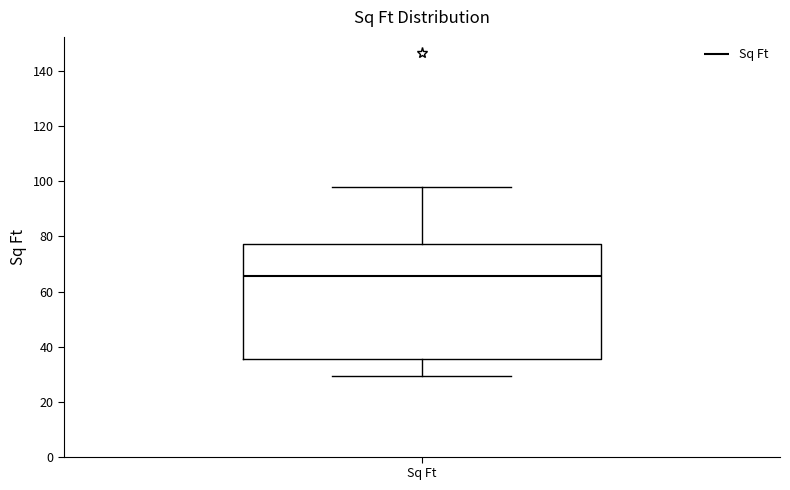

Read this box plot against the y-axis: the position of the median line, the range covered by the box, and the ends of both whiskers. The values are not printed on the chart, so give them approximately, as read against the axis.

median 66, box 36 to 78, whiskers 30 to 98